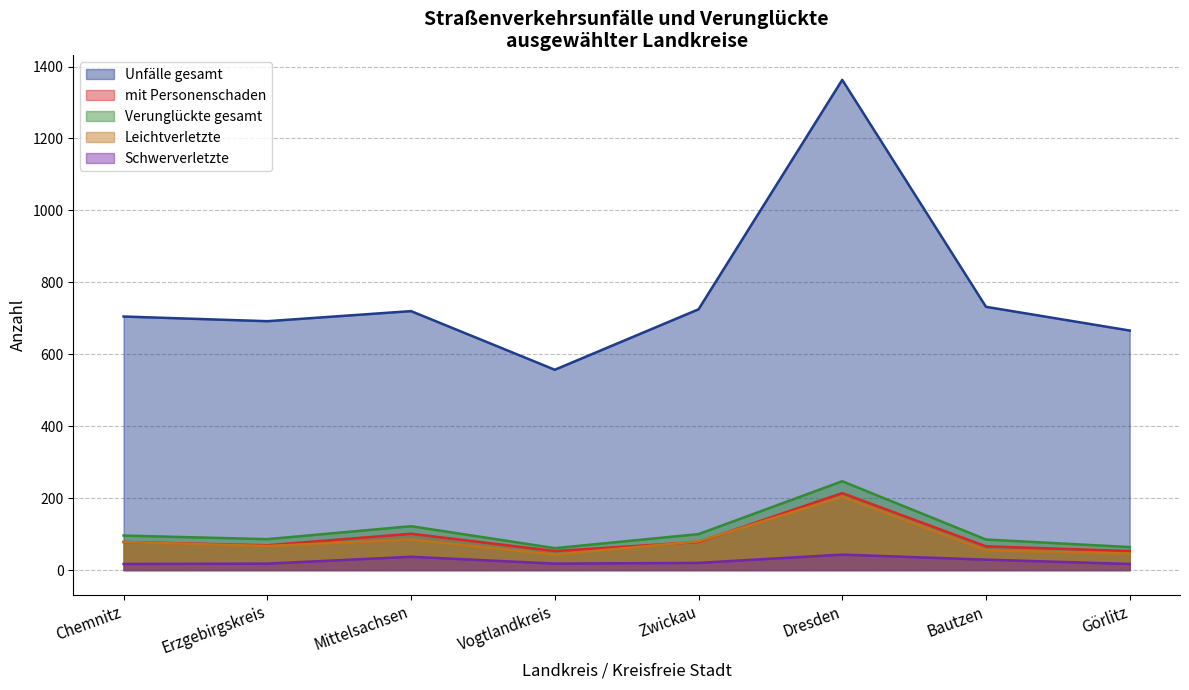

Rank the series by their maximum value, from lowest to highest.

Schwerverletzte, Leichtverletzte, mit Personenschaden, Verunglückte gesamt, Unfälle gesamt